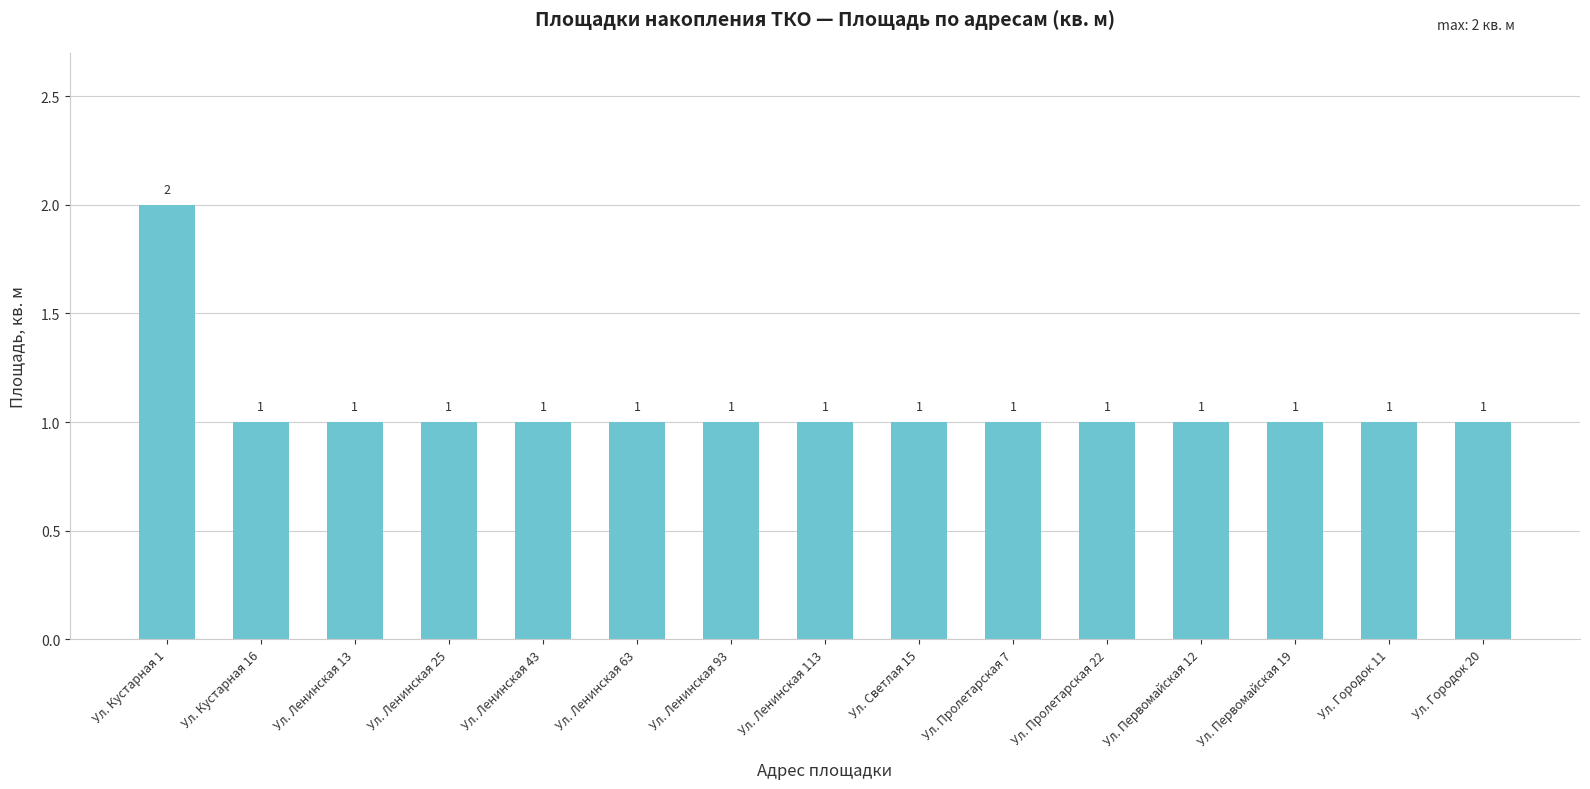

Are the bars grouped side by side (vs. stacked)?

No